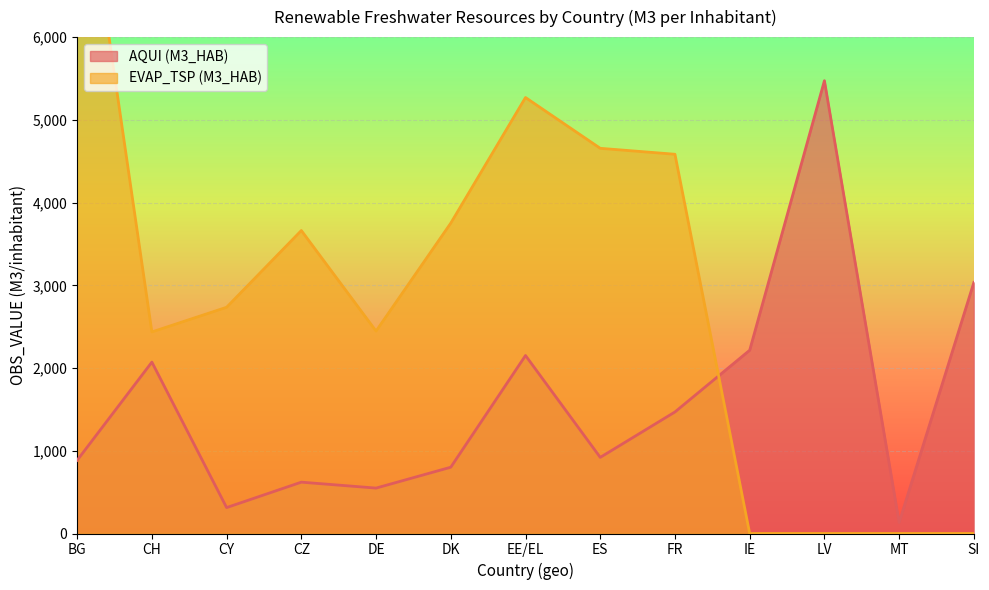

Count the number of categories in the chart.

13